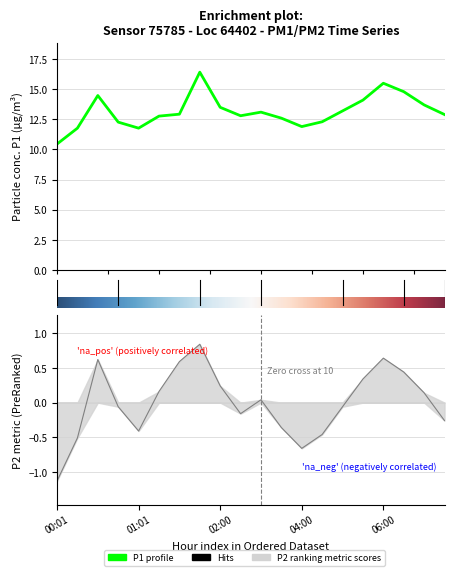

What is the label of the 20th point from the left?

19